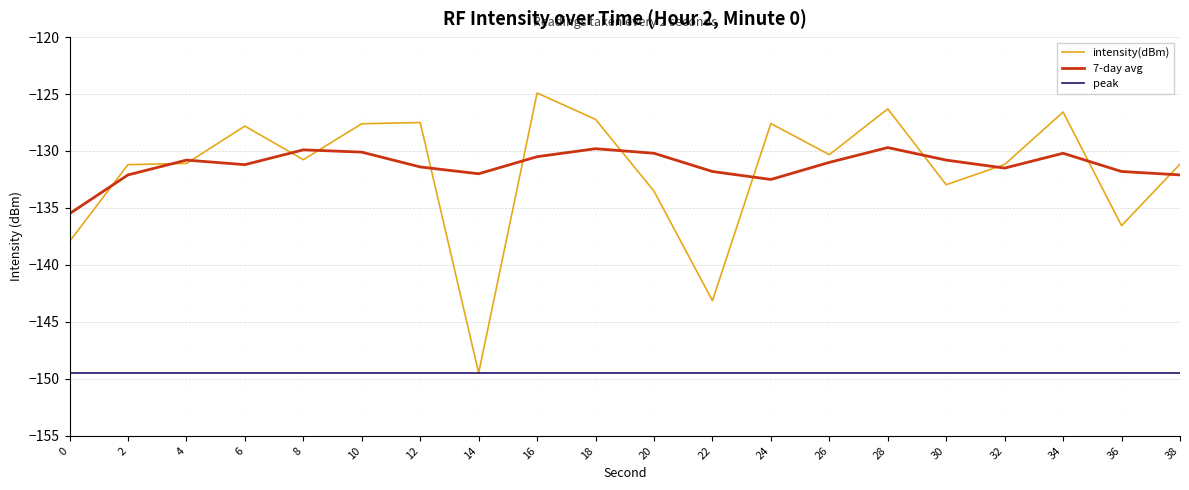

What is the minimum value for peak?

-149.5